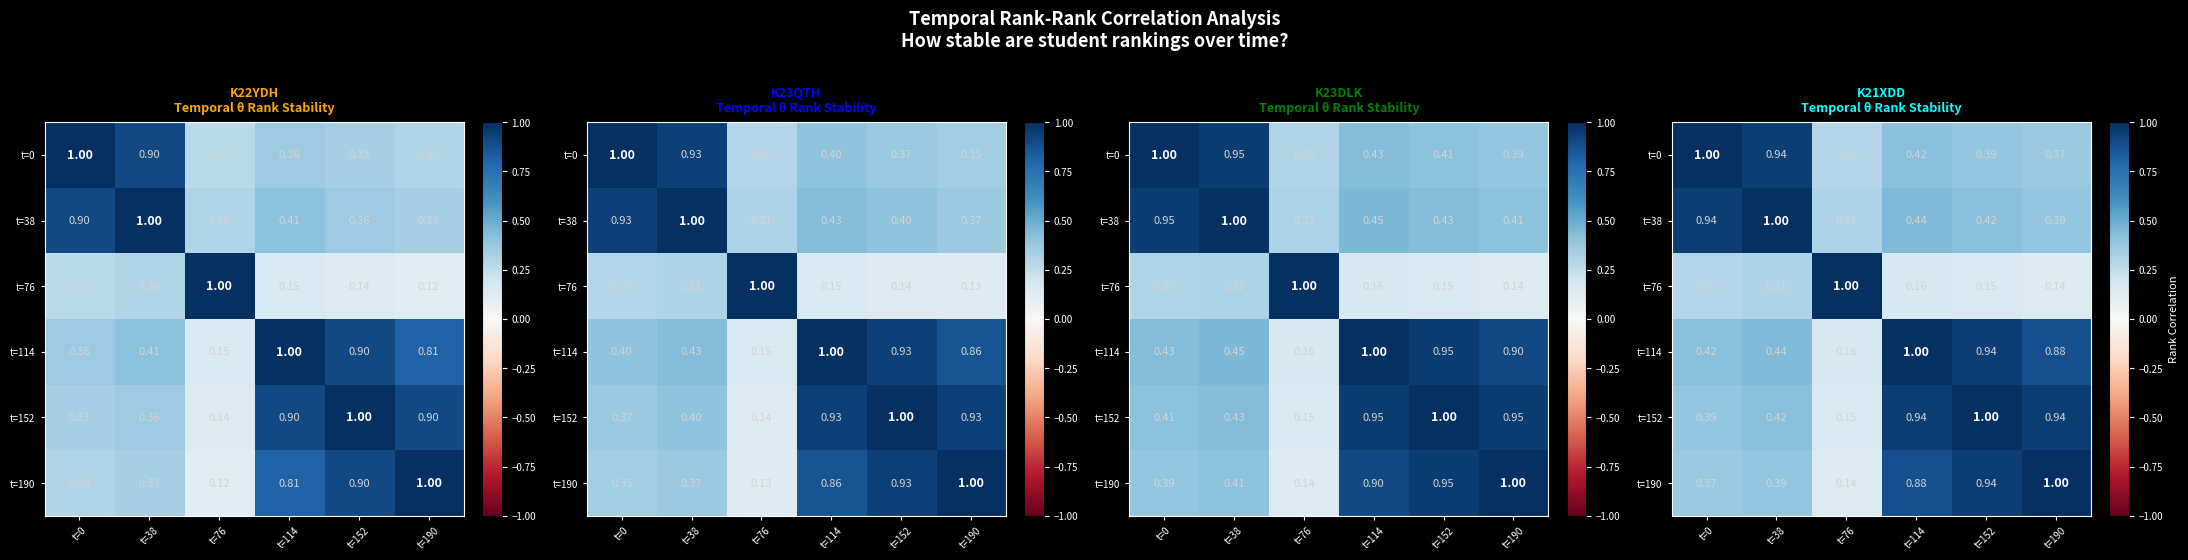

Is the value of t=190 at t=190 greater than the value of t=0 at t=76?

Yes